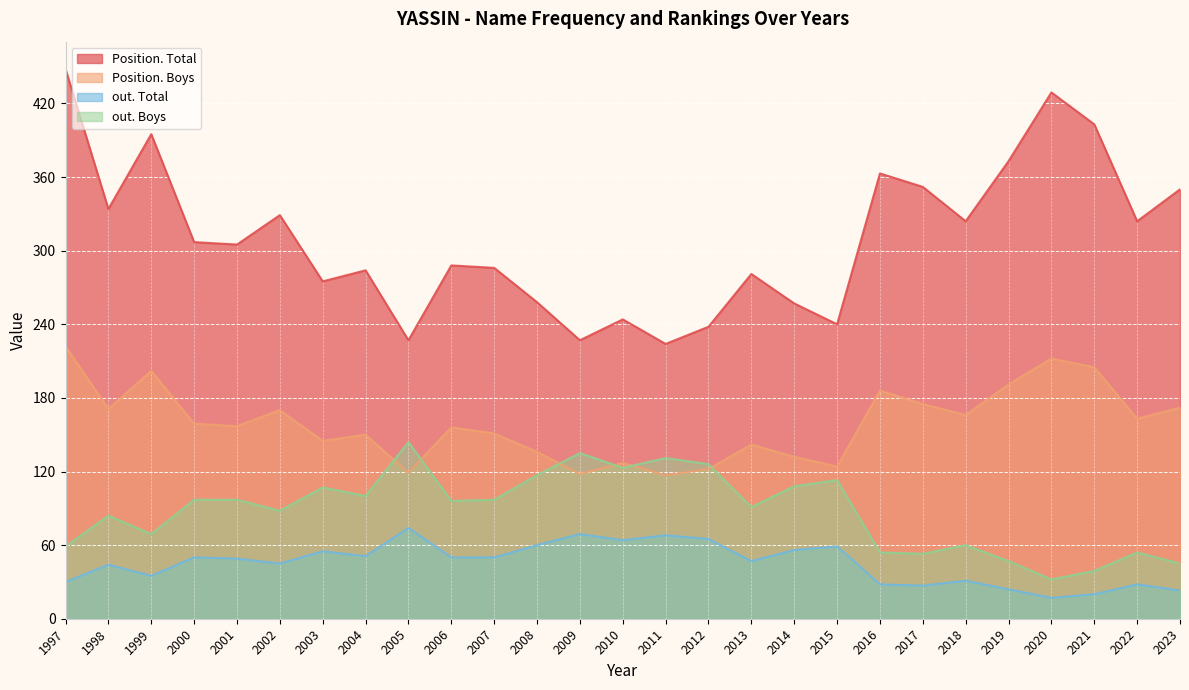

List the labels in order of out. Boys value, largest first.

2005, 2009, 2011, 2012, 2010, 2008, 2015, 2014, 2003, 2004, 2000, 2001, 2007, 2006, 2013, 2002, 1998, 1999, 2018, 1997, 2016, 2022, 2017, 2019, 2023, 2021, 2020